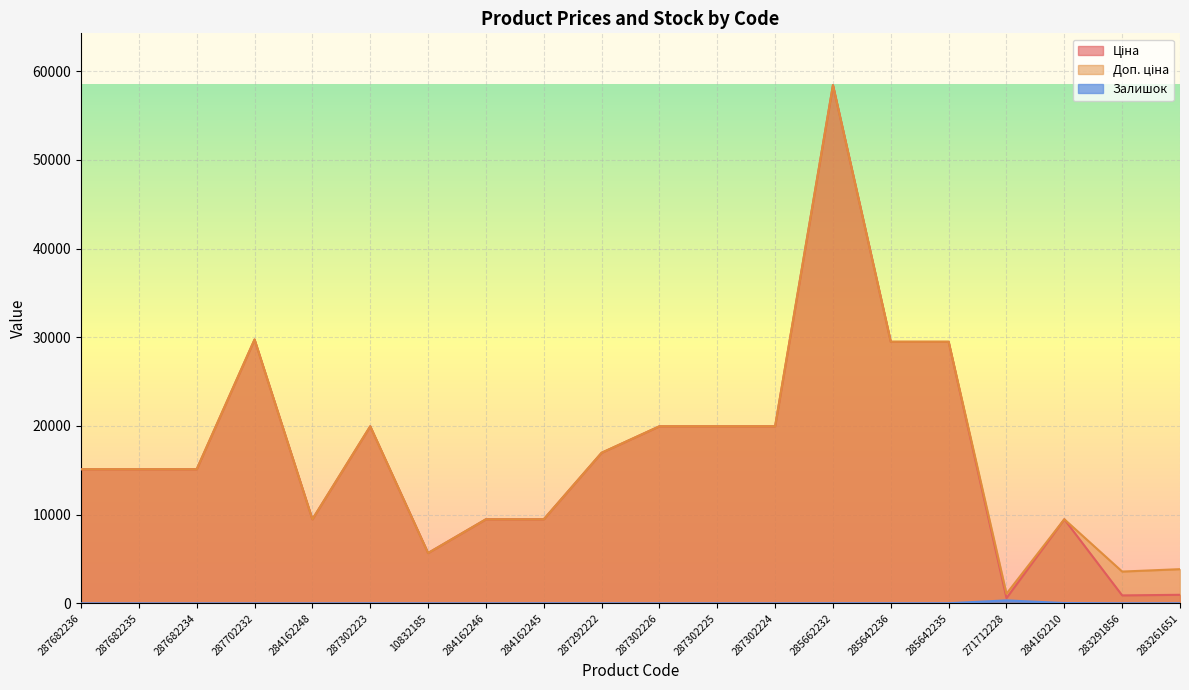

How many lines are shown in the chart?

3